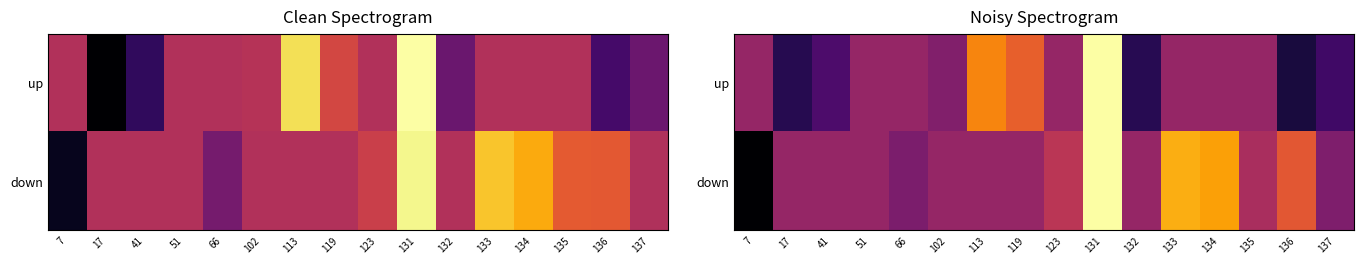

Rank the series at 41 from lowest to highest value.

up, down